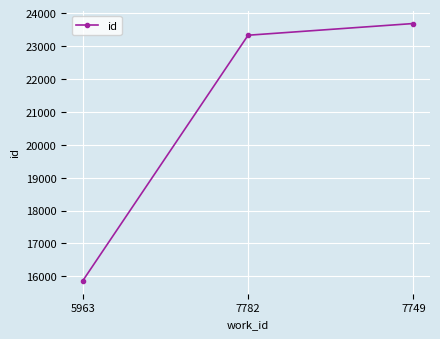

What is the label of the 2nd point from the right?

7782